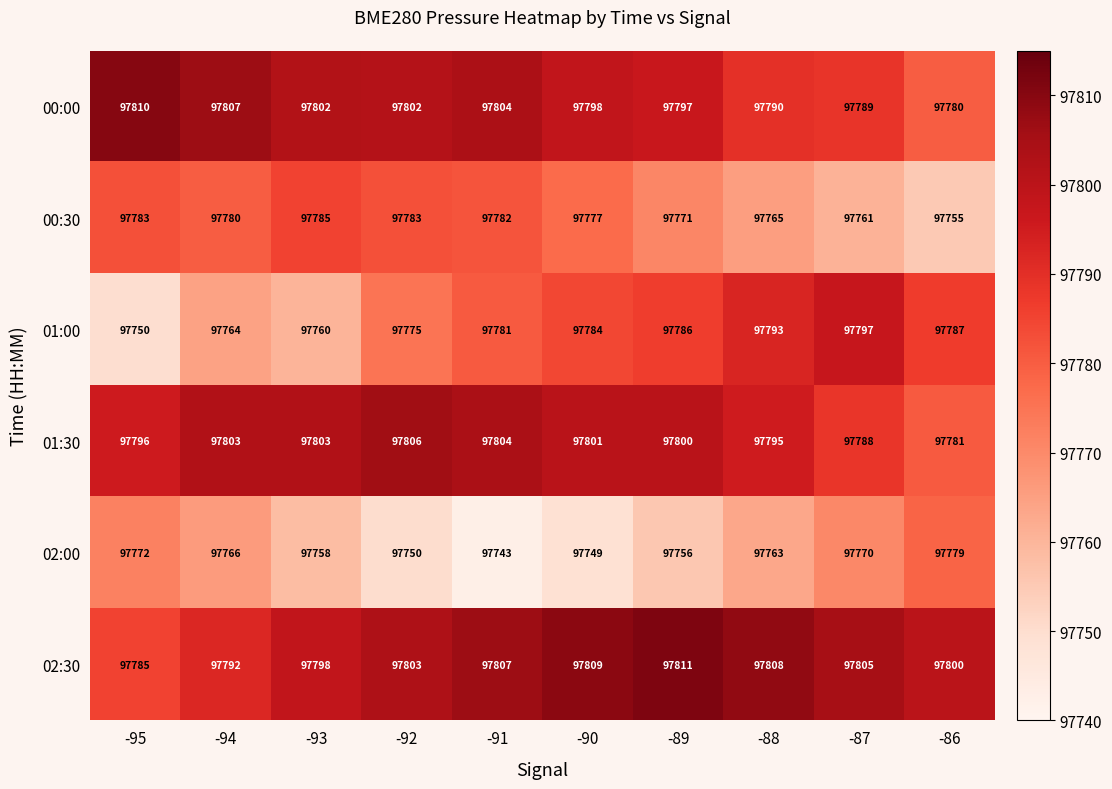

Which series has the largest range (max minus min)?

01:00